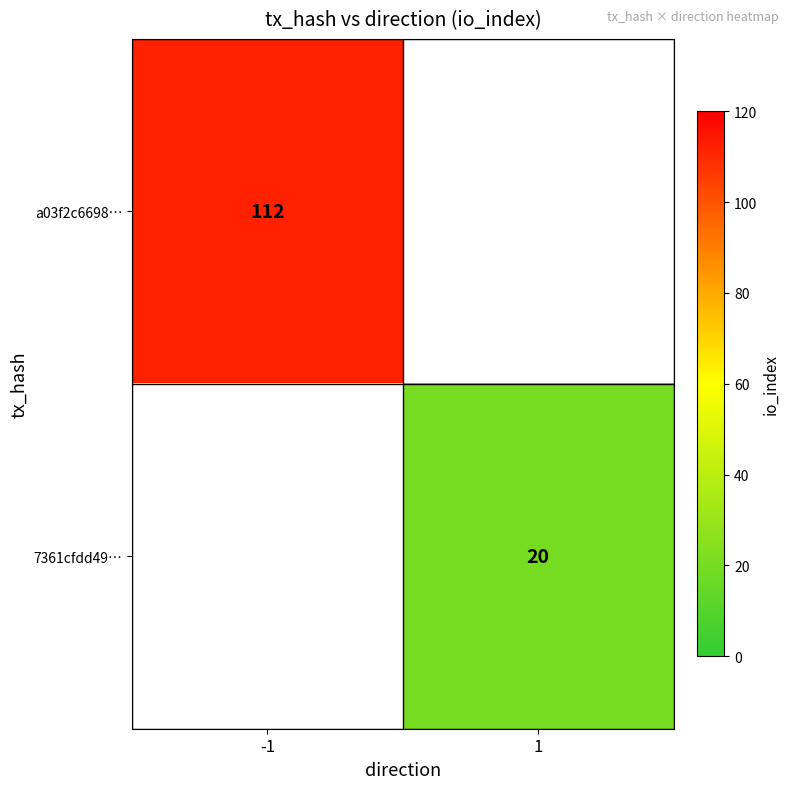

What is the greatest value displayed?

112.0